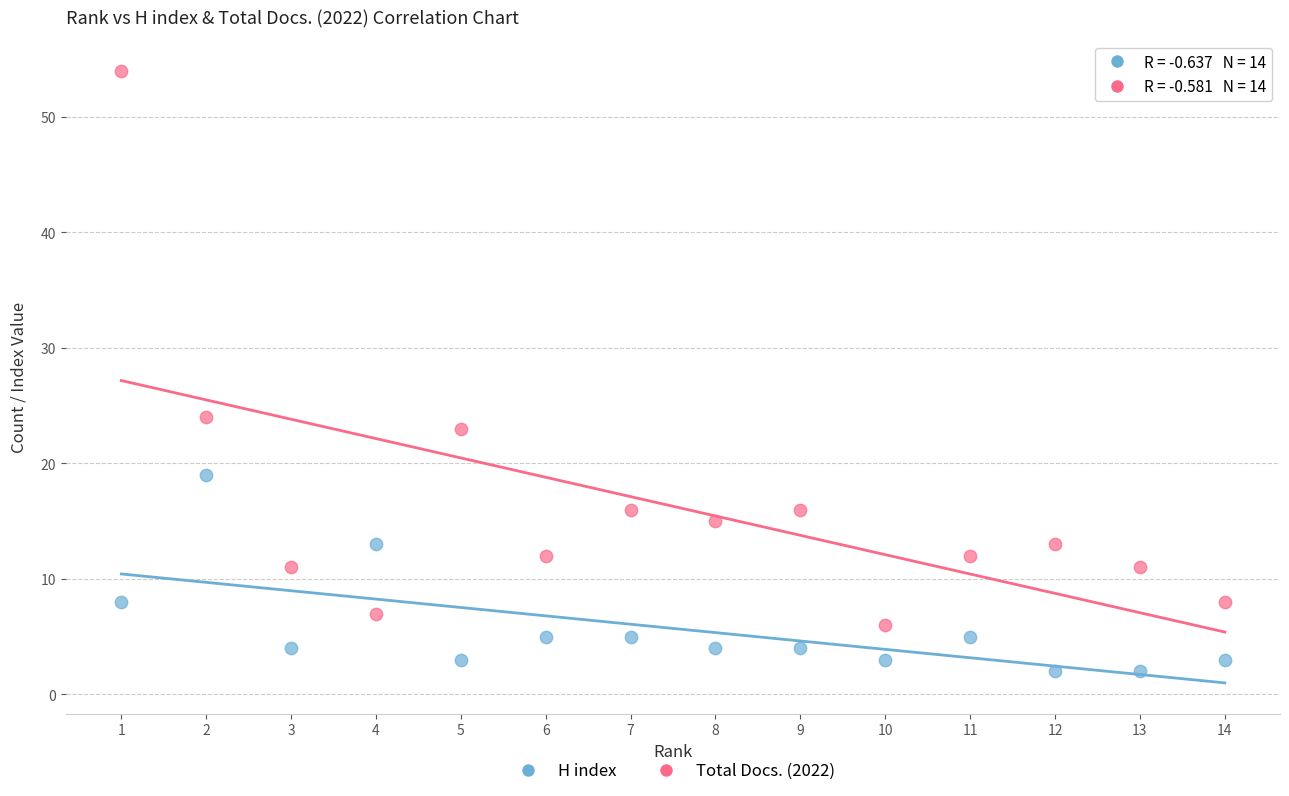

Across all series, what Y value is closest to 28?

24